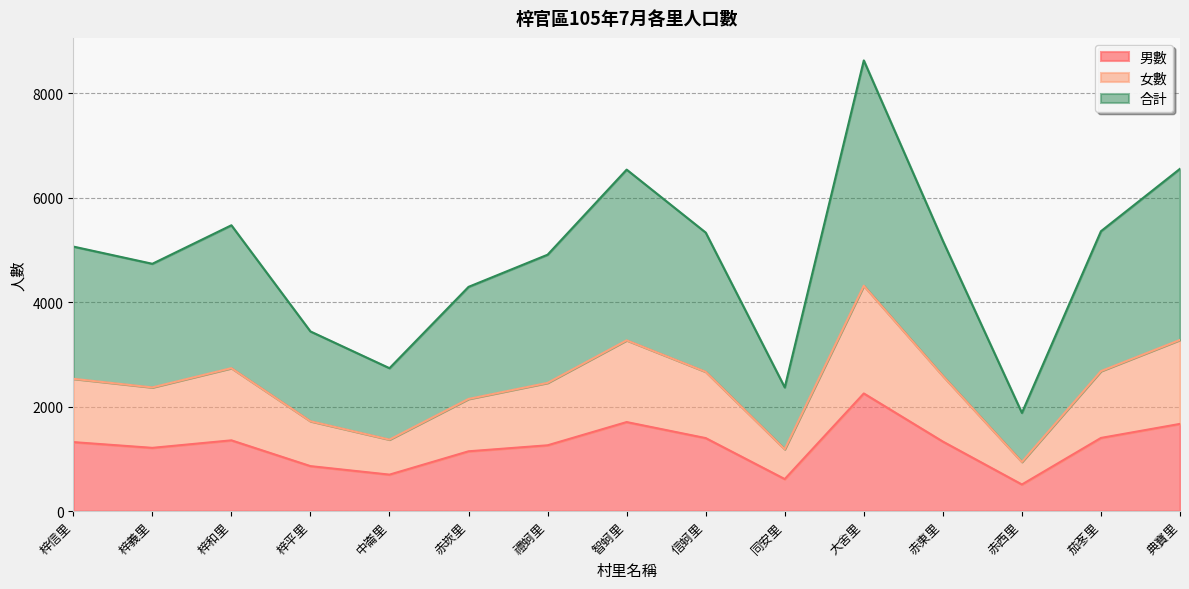

At which category does 合計 reach its first local valley?

梓義里